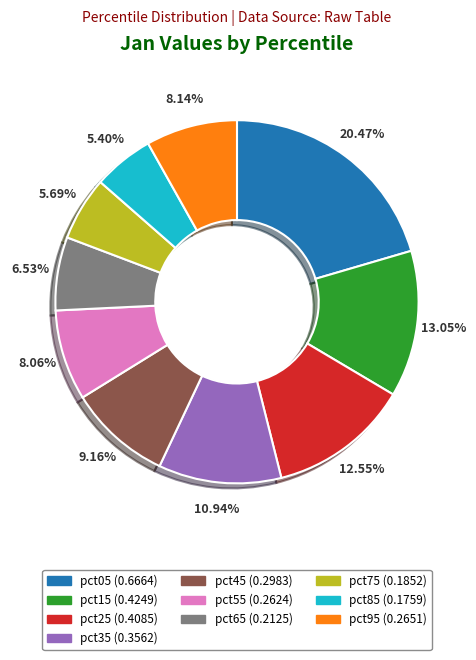

The pct75 slice represents 12% of the pie. True or false?

False